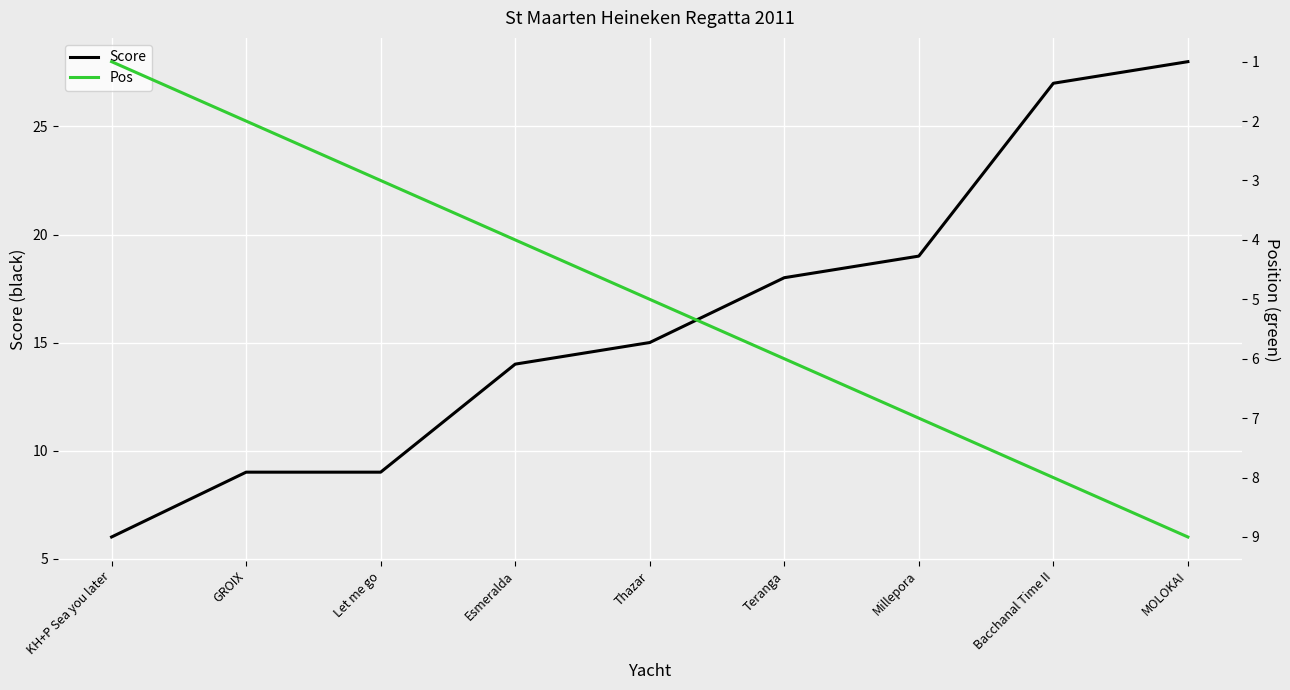

Where is Pos nearest to the value 5?

Thazar